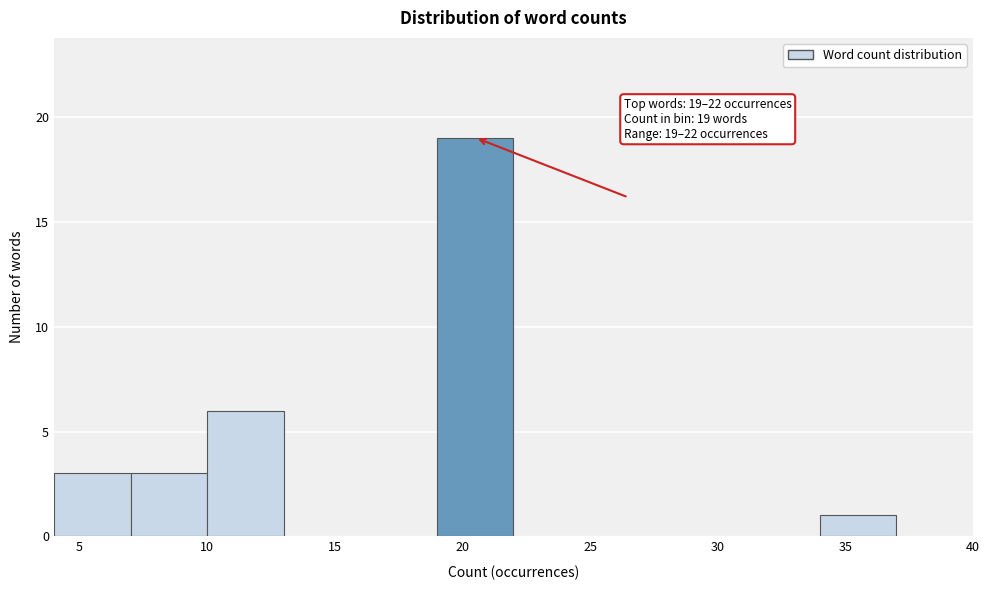

Over which range of the x-axis is the bar tallest?

19 to 22